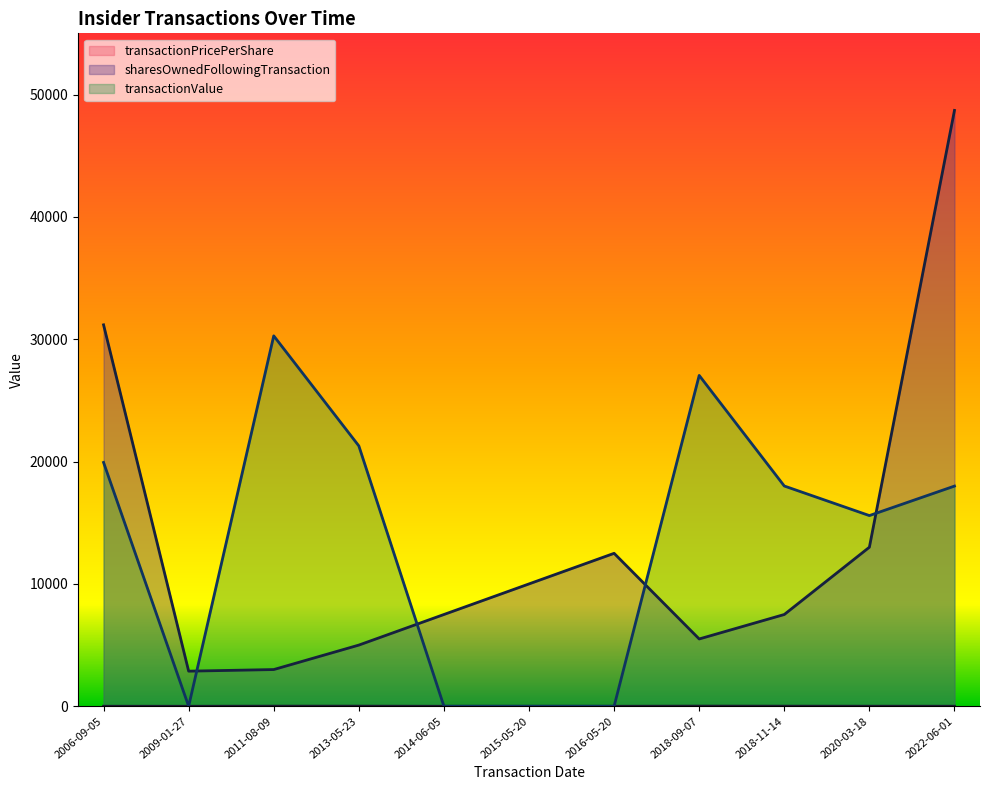

Where is sharesOwnedFollowingTransaction nearest to the value 25784?

2006-09-05